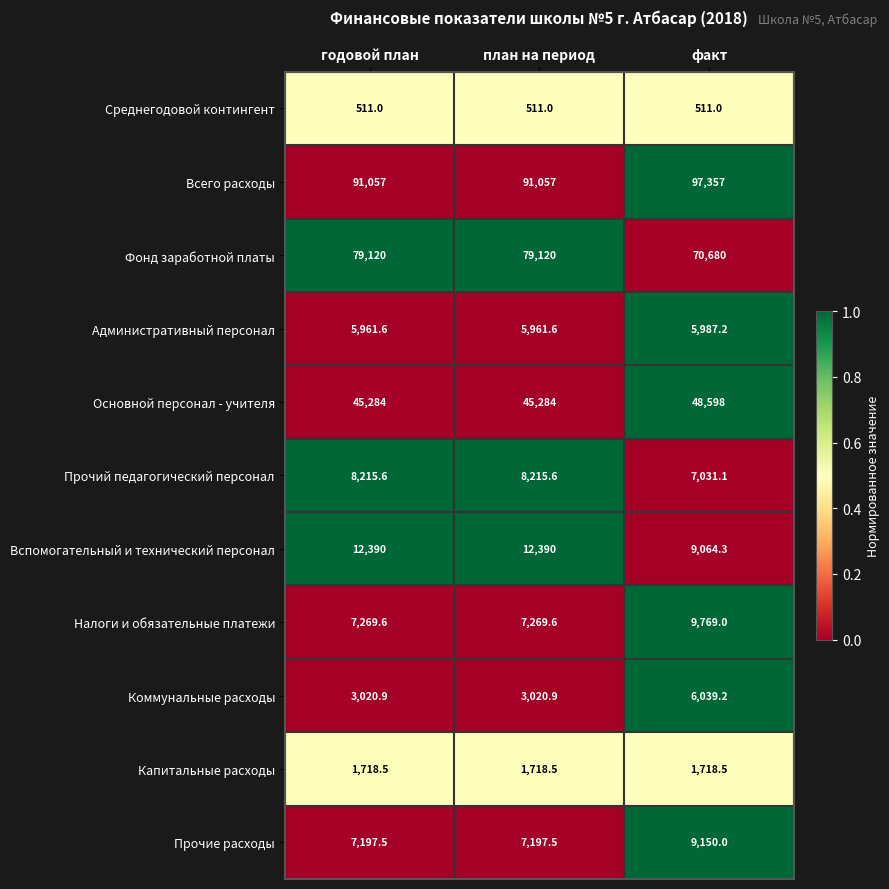

Which category has the highest value across all series?

факт